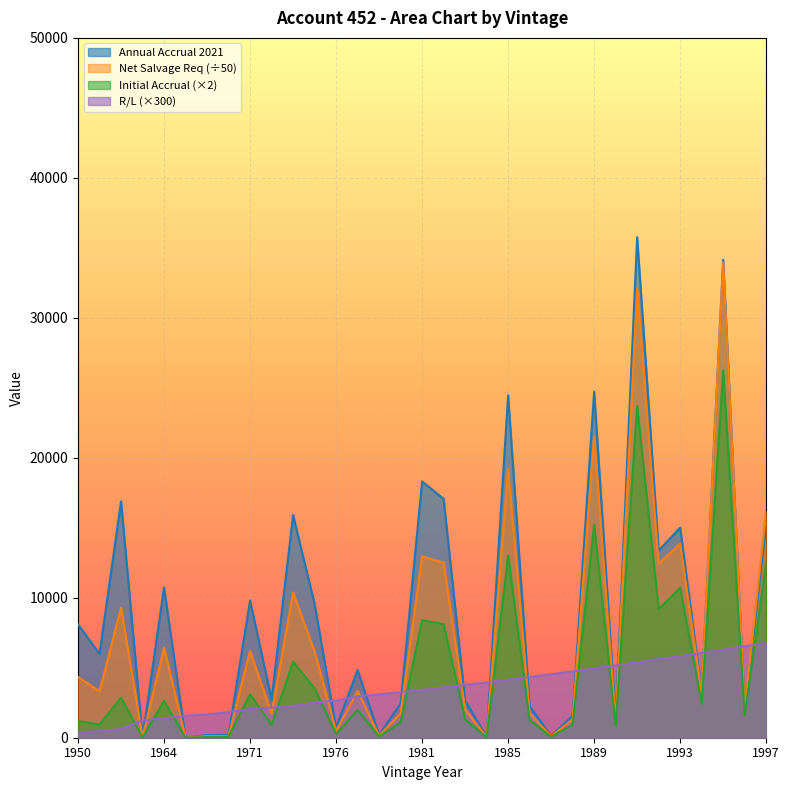

What is the difference between the Net Salvage Req values at 1987 and 1973?

10269.0